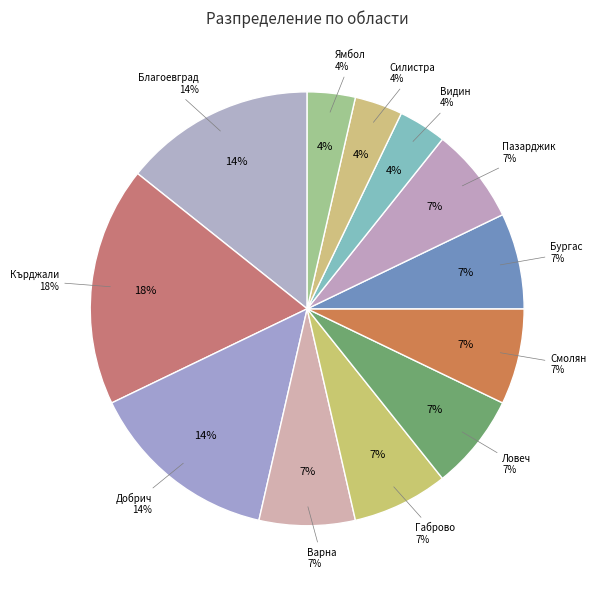

The обл. Варна slice represents 1% of the pie. True or false?

False